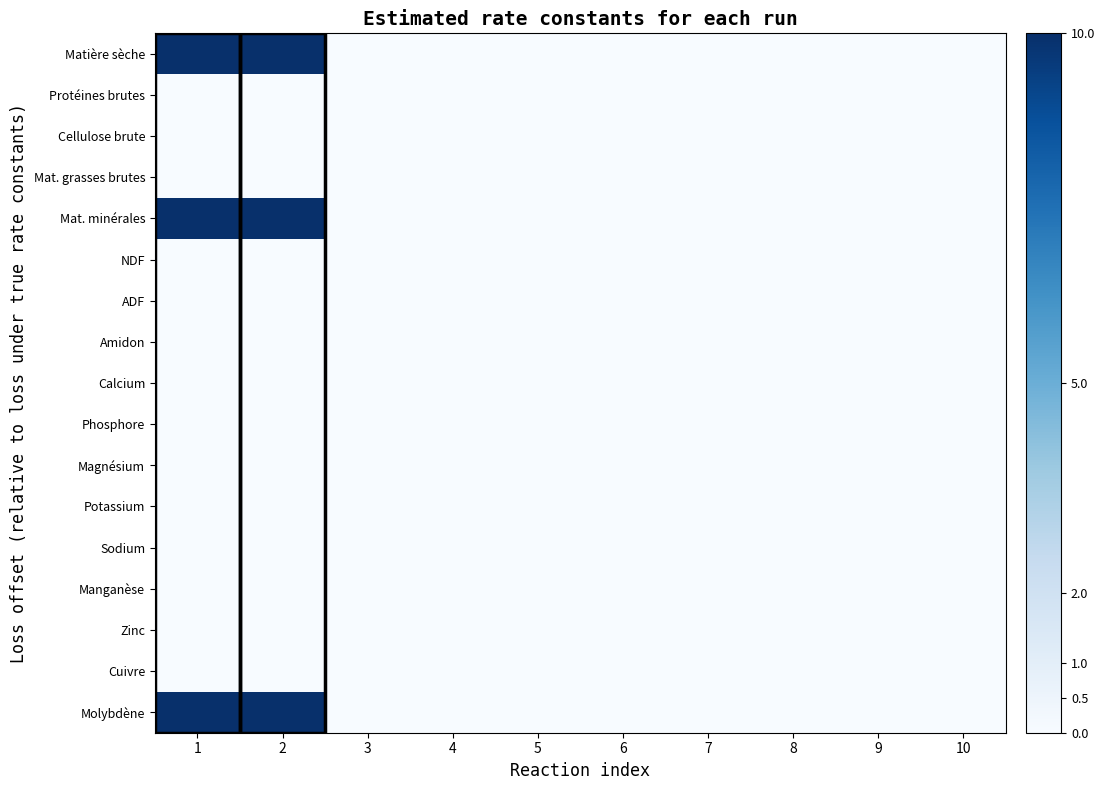

Between 3 and 5, which series saw the biggest shift?

Matière sèche